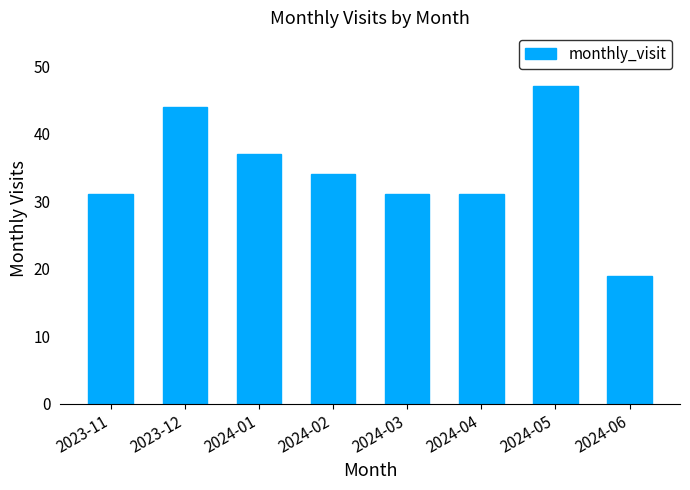

Reading left to right, extract all data points from this chart.

2023-11=31	2023-12=44	2024-01=37	2024-02=34	2024-03=31	2024-04=31	2024-05=47	2024-06=19